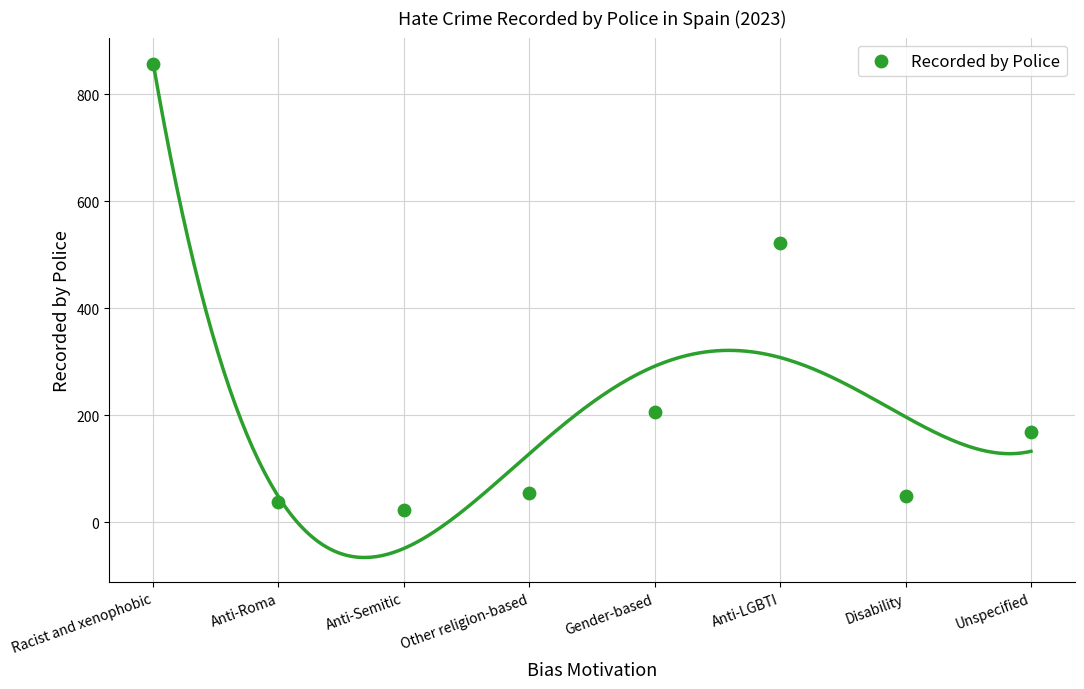

What Y value in the scatter plot is closest to 439?

522